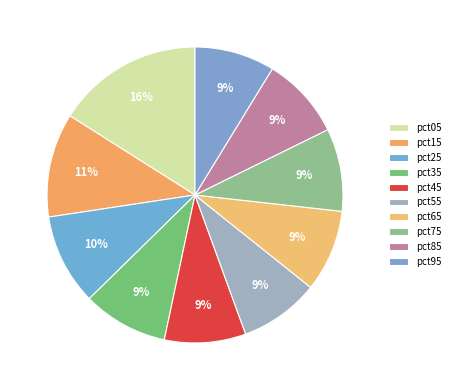

How many slices are in this pie chart?

10